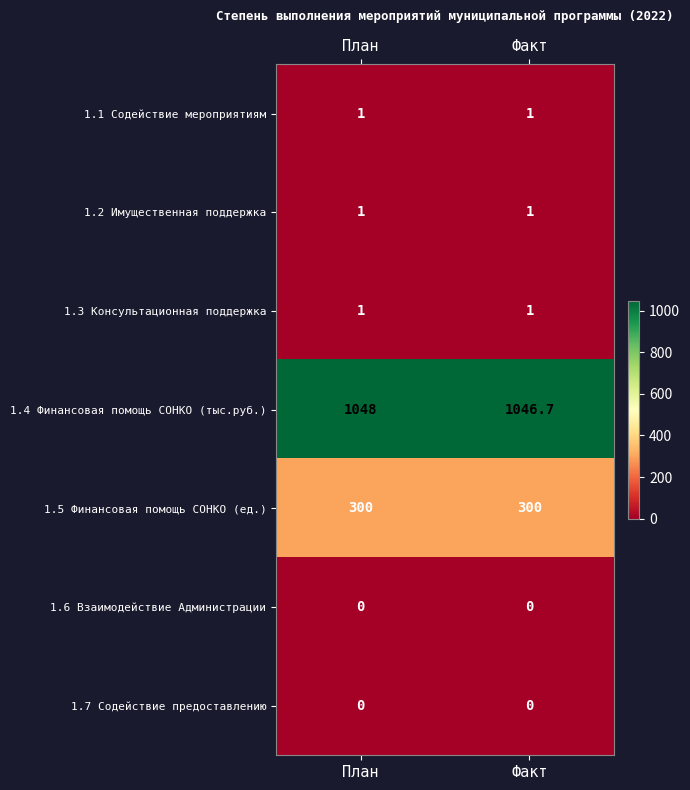

How many series are shown in this chart?

7